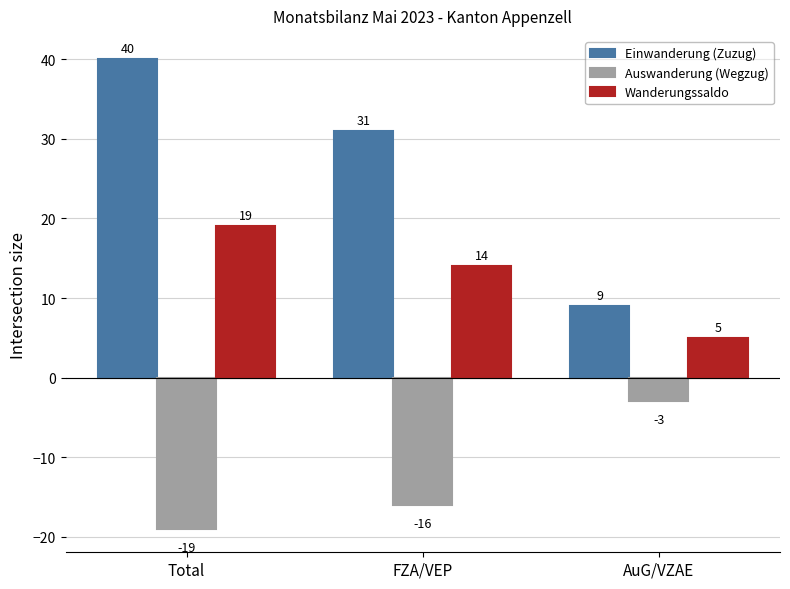

At which label does Auswanderung (Wegzug) reach its peak?

AuG/VZAE